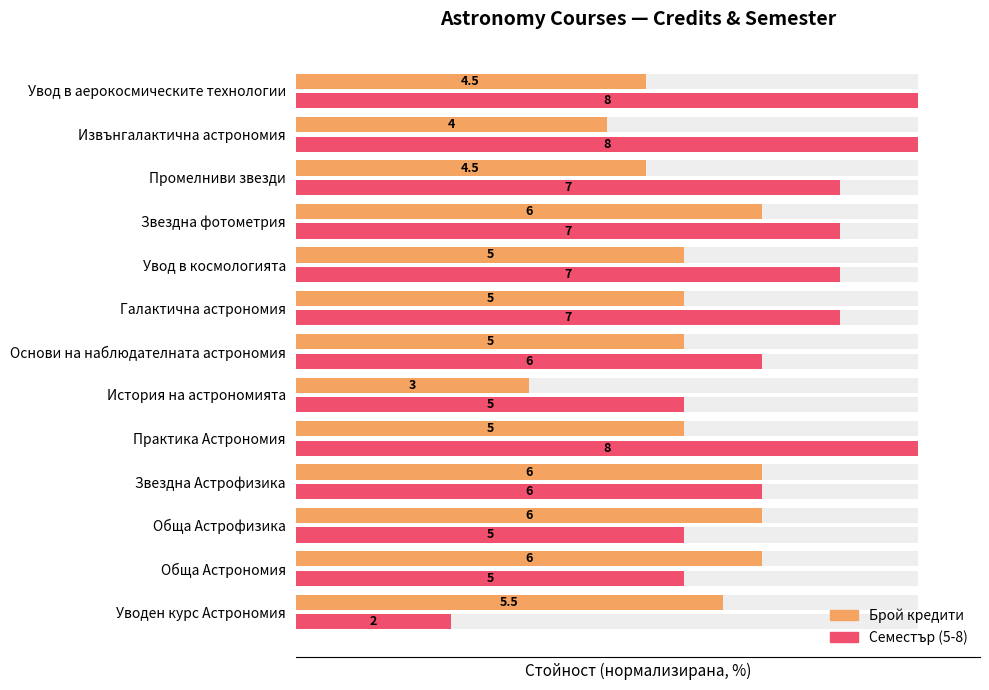

True or false: Брой кредити has a value of 62.5 at Основи на наблюдателната астрономия.

True